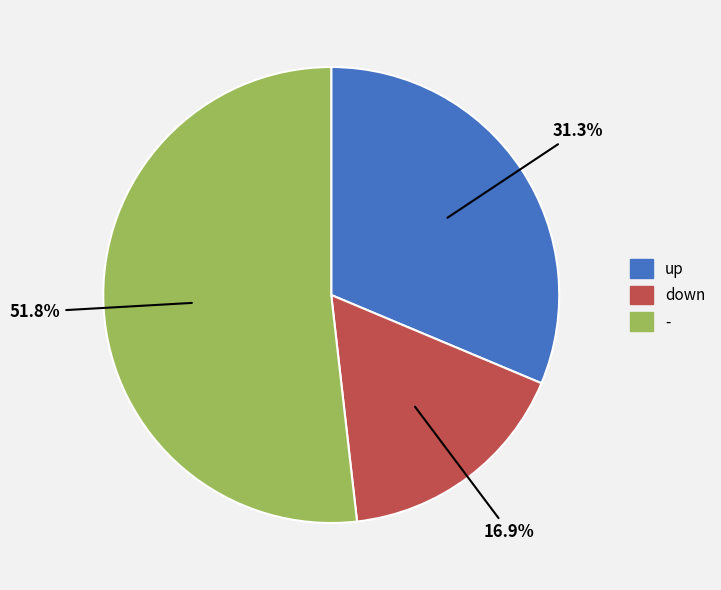

To the nearest percent, what is the difference between the - and down slice percentages?

35%